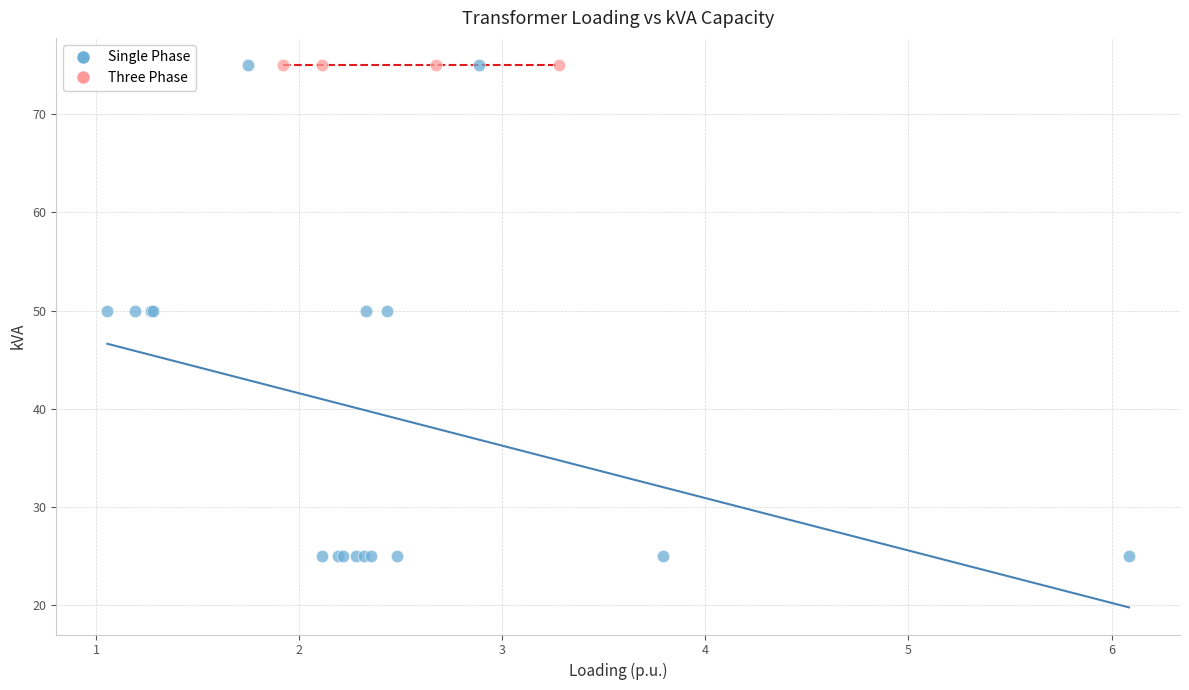

What are all the series names shown in the legend?

Single Phase, Three Phase